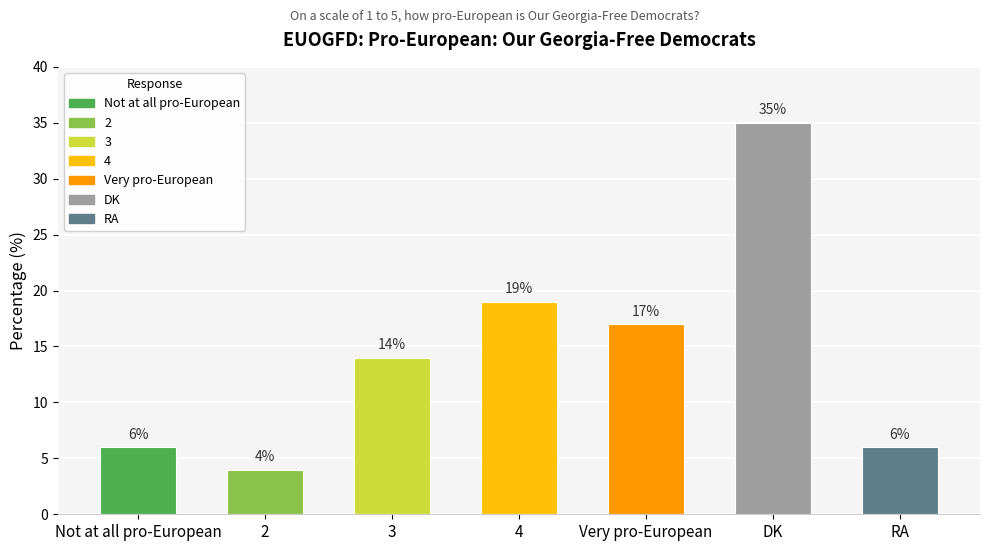

Between DK and 4, which is larger?

DK